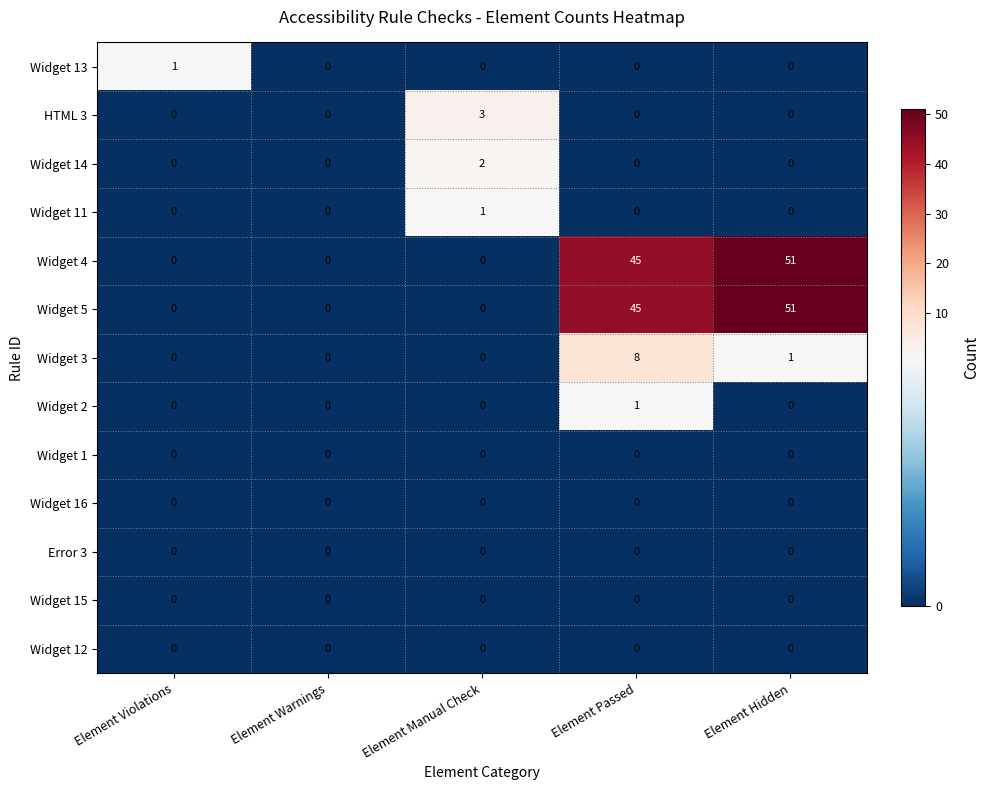

True or false: Error 3 has a value of 0 at Element Passed.

True